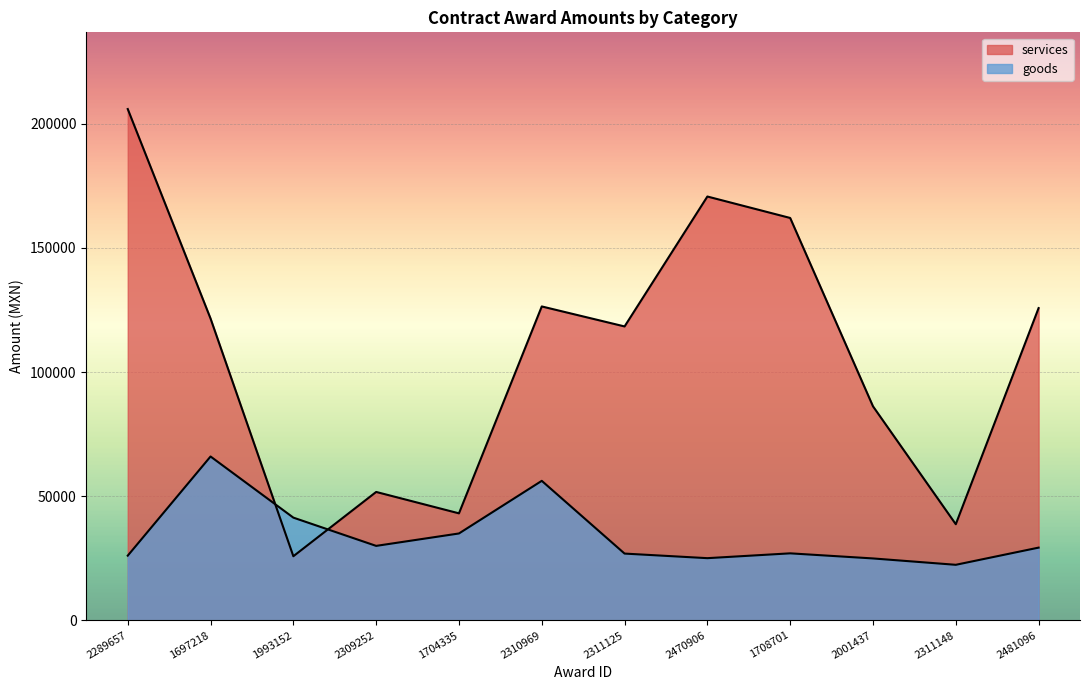

Rank the categories by services value from lowest to highest.

1993152, 2311148, 1704335, 2309252, 2001437, 2311125, 1697218, 2481096, 2310969, 1708701, 2470906, 2289657